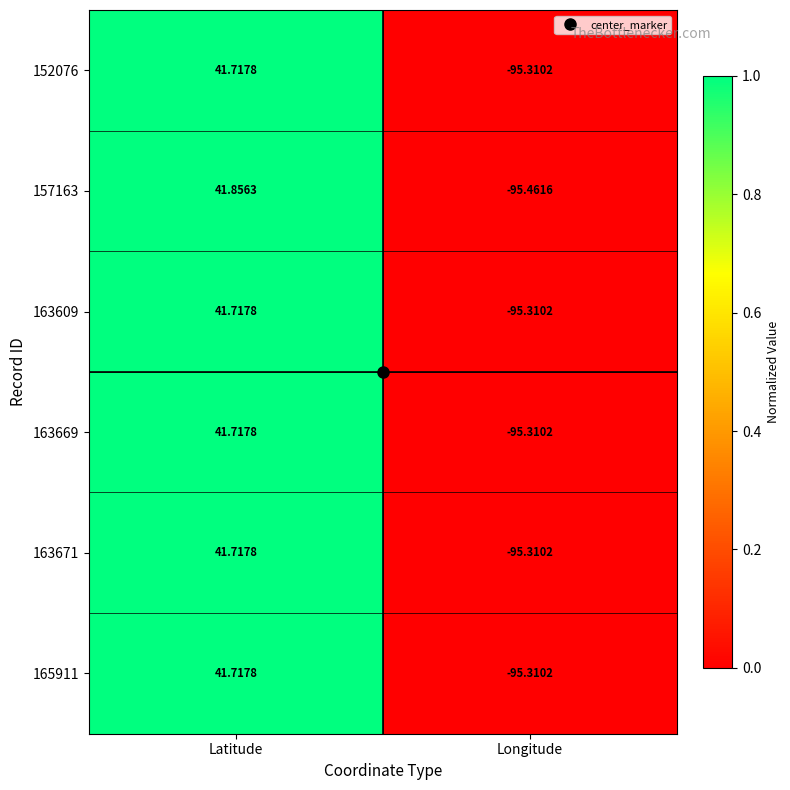

At which category is the sum across all series the highest?

Latitude